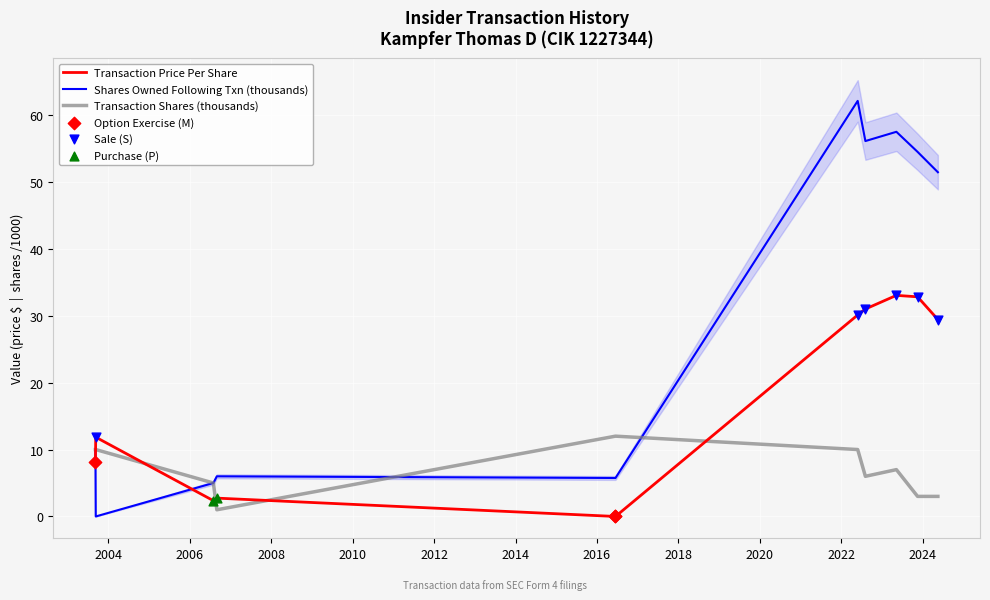

Which series reaches the maximum Y coordinate?

Shares Owned Following Txn (thousands)